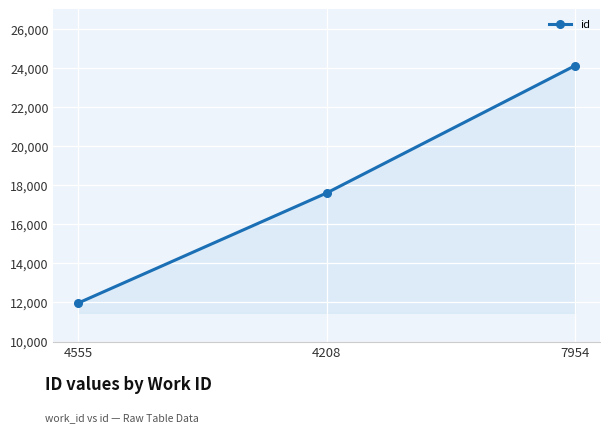

Reading left to right, extract all data points from this chart.

4555=11971	4208=17604	7954=24124